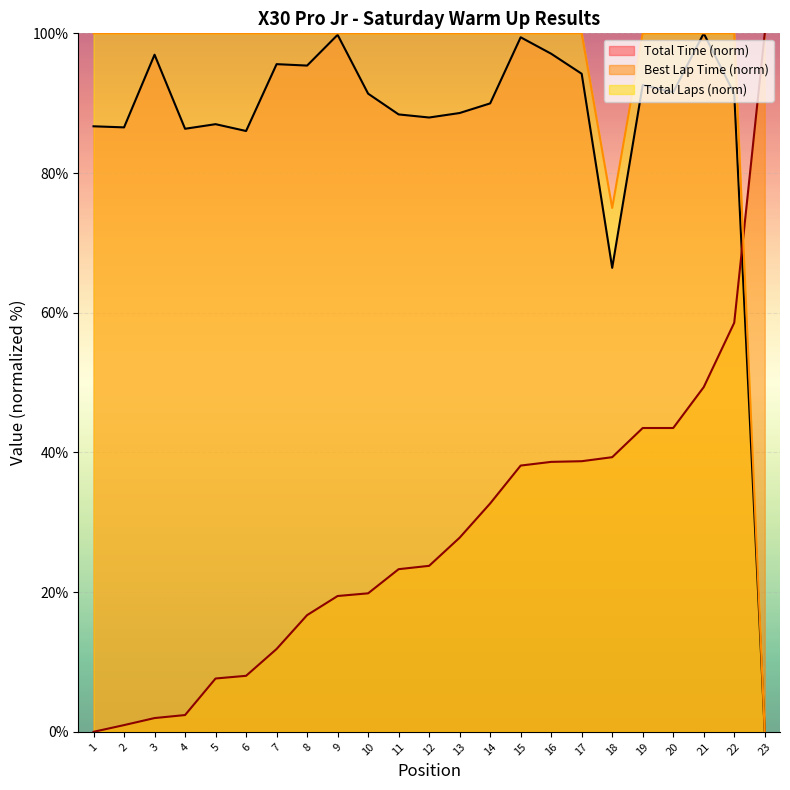

Reading right to left, transcribe all the data shown in this chart.

Total Time: 0.0	91.4	100.0	91.6	92.6	66.4	94.2	97.1	99.4	90.0	88.6	87.9	88.4	91.4	99.8	95.4	95.6	86.0	87.0	86.3	96.9	86.5	86.7
Best Lap time: 100.0	58.6	49.4	43.5	43.5	39.3	38.7	38.6	38.1	32.7	27.8	23.8	23.3	19.8	19.4	16.7	11.9	8.0	7.6	2.4	2.0	1.0	0.0
Total Laps: 0.0	100.0	100.0	100.0	100.0	75.0	100.0	100.0	100.0	100.0	100.0	100.0	100.0	100.0	100.0	100.0	100.0	100.0	100.0	100.0	100.0	100.0	100.0